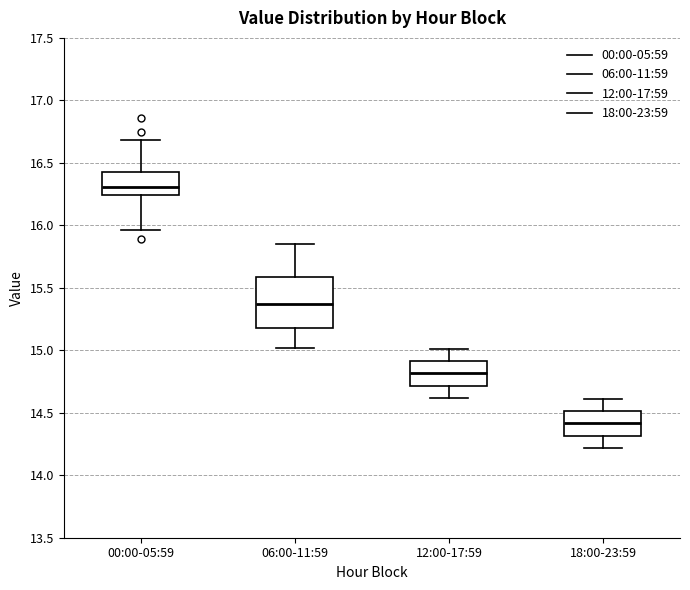

Where does the median line of the box for 12:00-17:59 sit on the y-axis? The values are not printed on the chart, so give them approximately, as read against the axis.

14.80